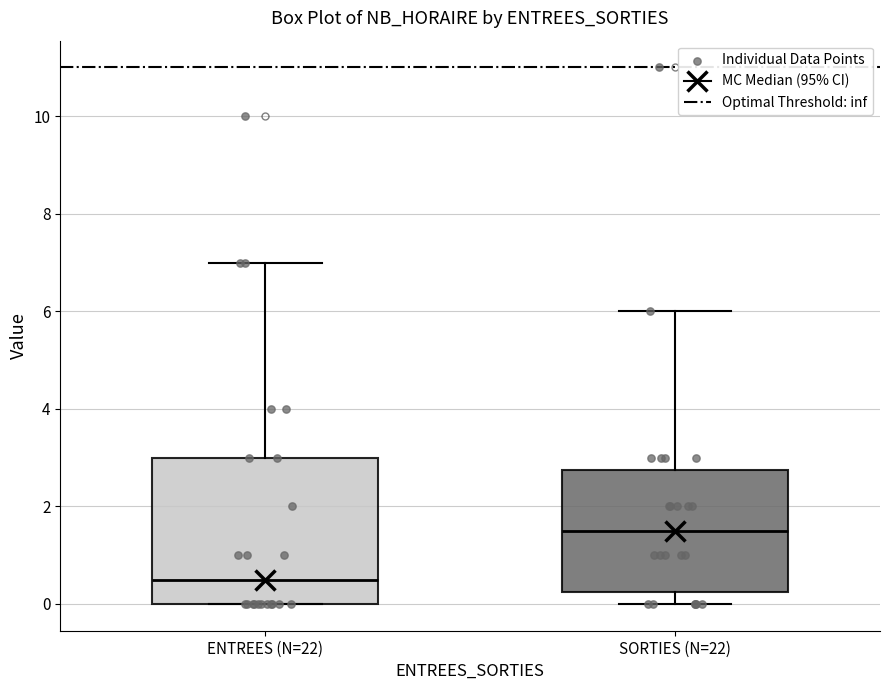

Reading left to right, transcribe this box plot: for each box, give where its median line is, the range the box spans, and where its two whiskers end, as read against the y-axis. The values are not printed on the chart, so give them approximately, as read against the axis.

ENTREES (N=22): median 0.6, box 0.0 to 3.0, whiskers 0.0 to 7.0
SORTIES (N=22): median 1.6, box 0.2 to 2.8, whiskers 0.0 to 6.0